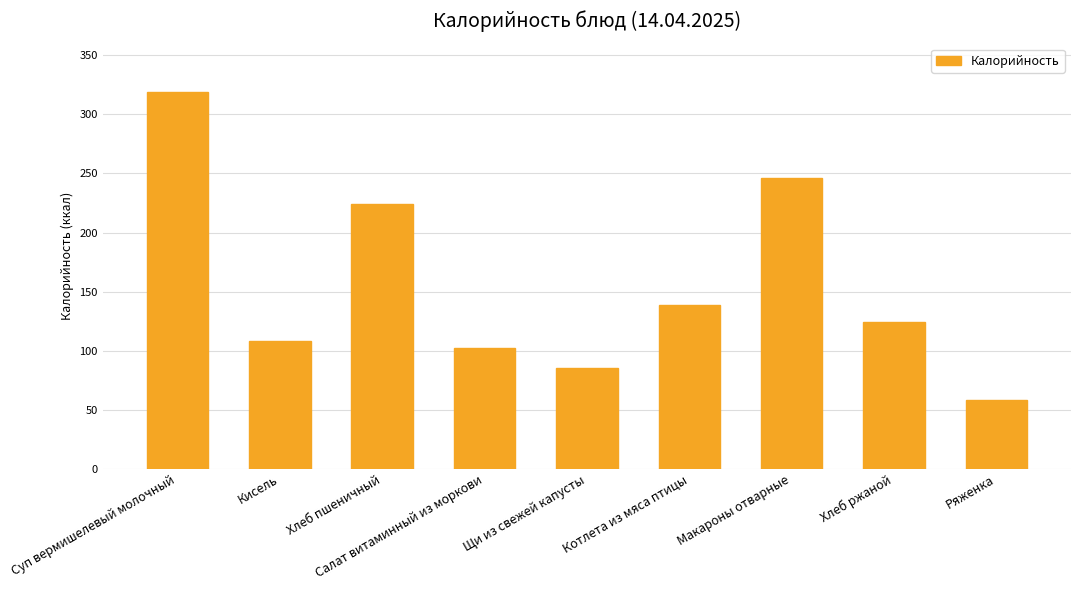

List the labels in order of value, largest first.

Суп вермишелевый молочный, Макароны отварные, Хлеб пшеничный, Котлета из мяса птицы, Хлеб ржаной, Кисель, Салат витаминный из моркови, Щи из свежей капусты, Ряженка